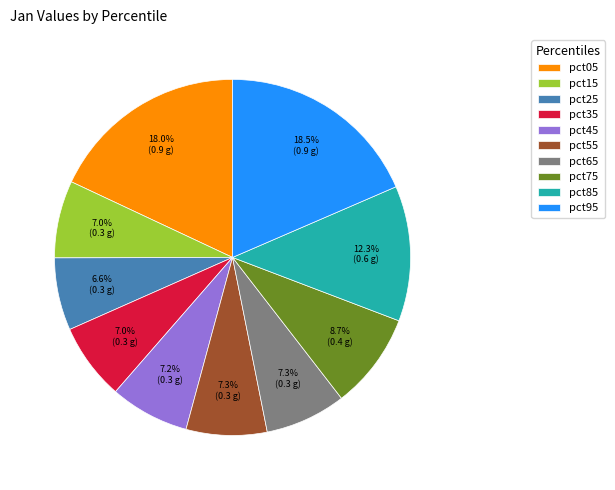

To the nearest percent, what portion does pct45 represent?

7%